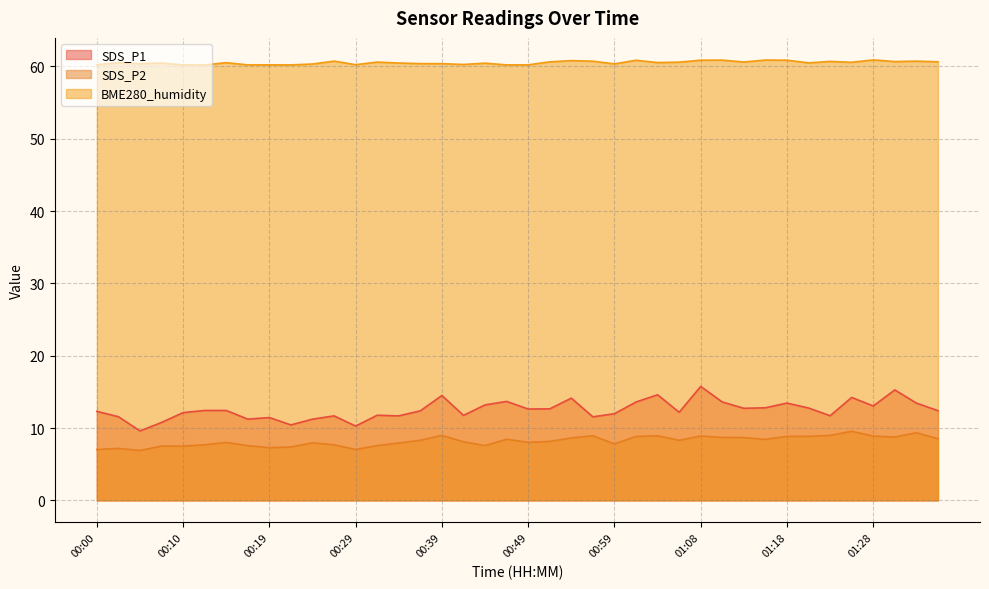

What are all the series names shown in the legend?

SDS_P1, SDS_P2, BME280_humidity